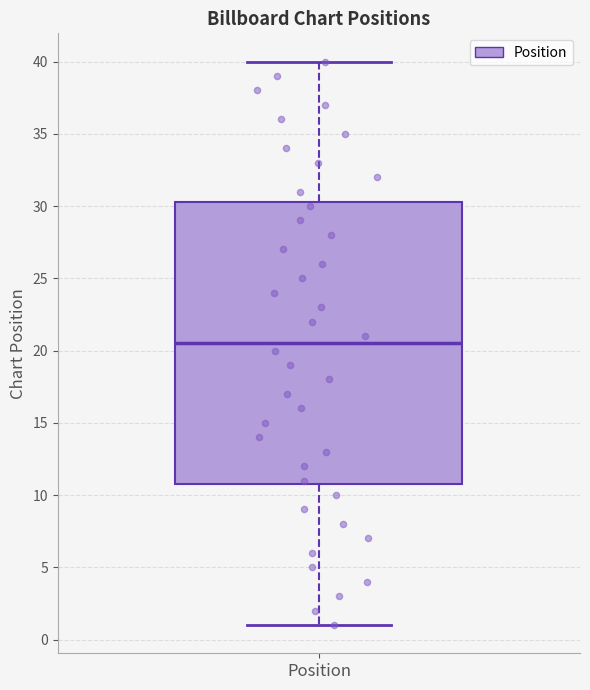

Where does the lower whisker of the box for Position end on the y-axis? The values are not printed on the chart, so give them approximately, as read against the axis.

1.0